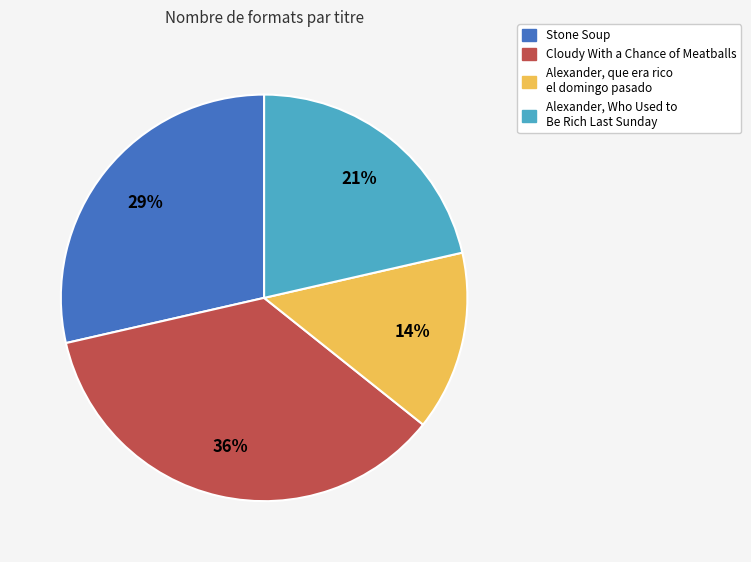

The Alexander, que era rico el domingo pasado slice represents 14% of the pie. True or false?

True